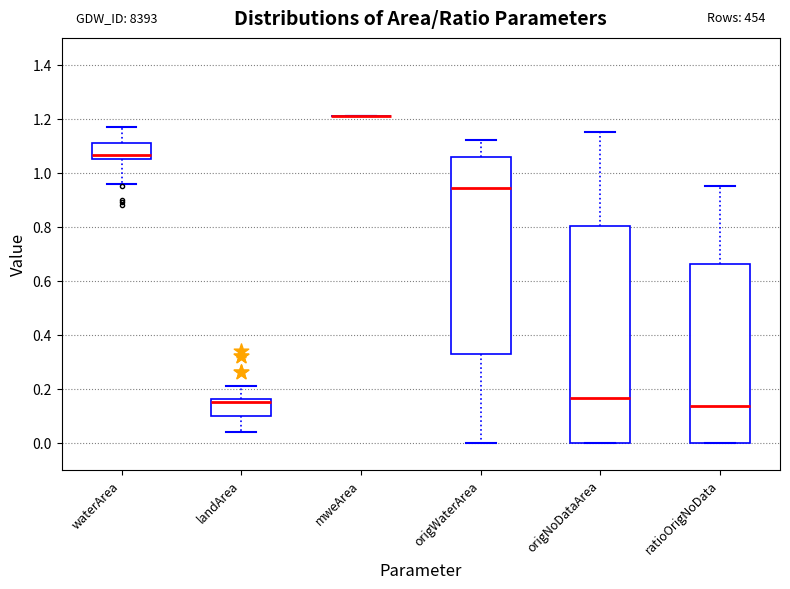

Reading left to right, transcribe this box plot: for each box, give where its median line is, the range the box spans, and where its two whiskers end, as read against the y-axis. The values are not printed on the chart, so give them approximately, as read against the axis.

waterArea: median 1.06 (just above the box's lower edge), box 1.06 to 1.12, whiskers 0.96 to 1.18
landArea: median 0.16 (just below the box's upper edge), box 0.10 to 0.16, whiskers 0.04 to 0.22
mweArea: box collapsed to a line at 1.22, whiskers 1.22 to 1.22
origWaterArea: median 0.94, box 0.34 to 1.06, whiskers 0.00 to 1.12
origNoDataArea: median 0.16, box 0.00 to 0.80, whiskers 0.00 to 1.16
ratioOrigNoData: median 0.14, box 0.00 to 0.66, whiskers 0.00 to 0.96